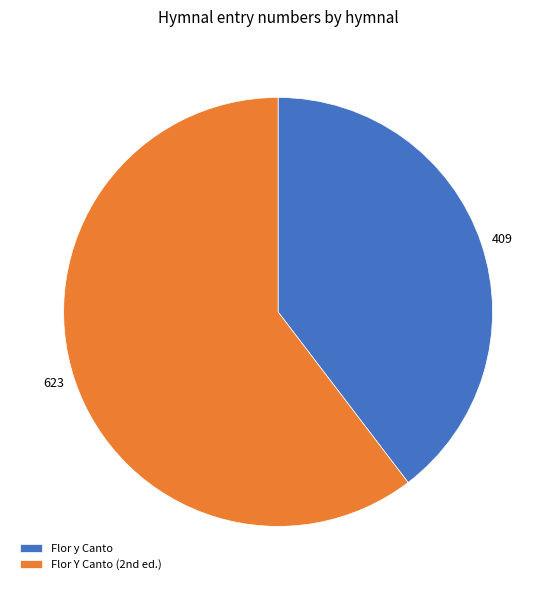

The Flor y Canto slice represents 46% of the pie. True or false?

False